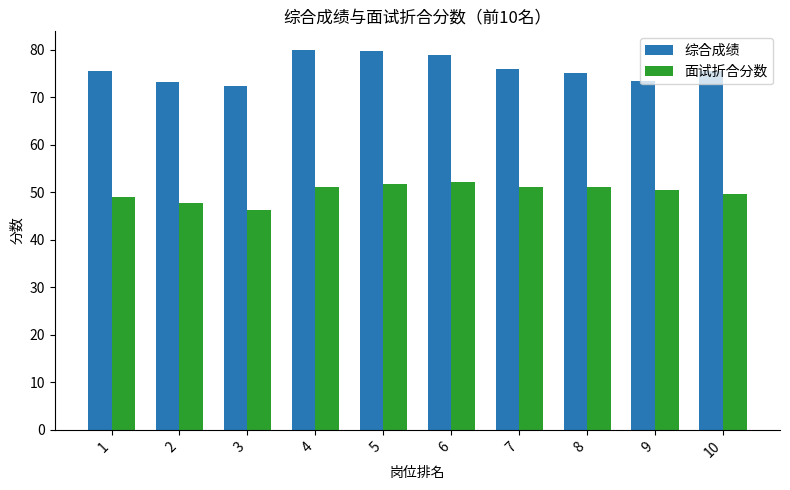

Is the value of 综合成绩 at 9 greater than the value of 面试折合分数 at 6?

Yes